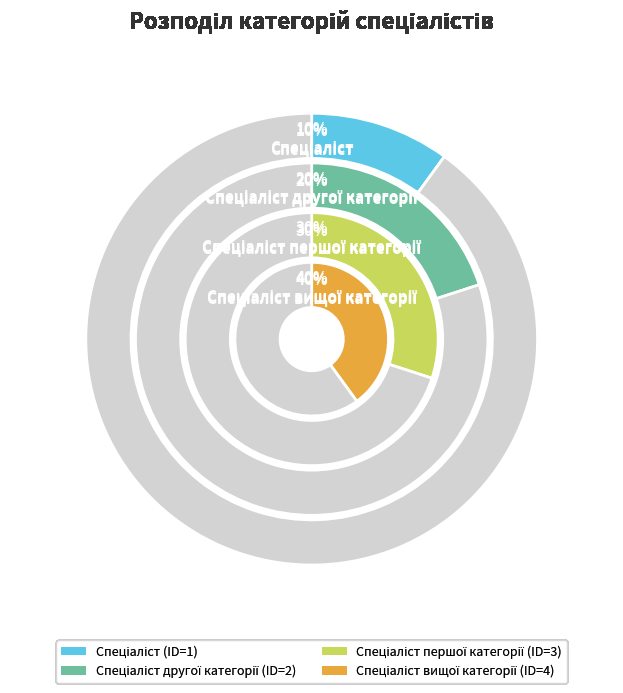

Is it true that Спеціаліст is 20% of the pie?

False